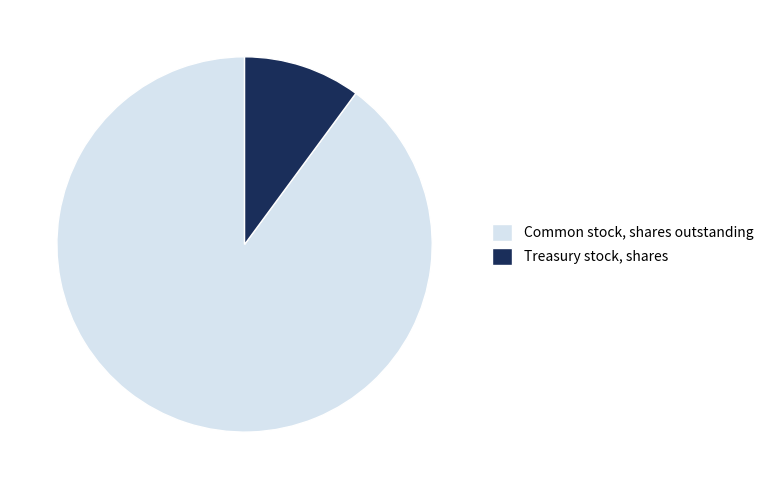

How many slices are in this pie chart?

2